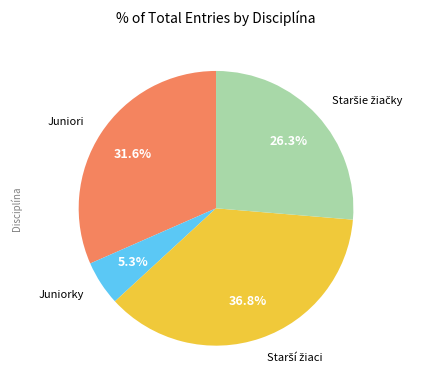

Is there any slice that represents more than half of the pie?

No